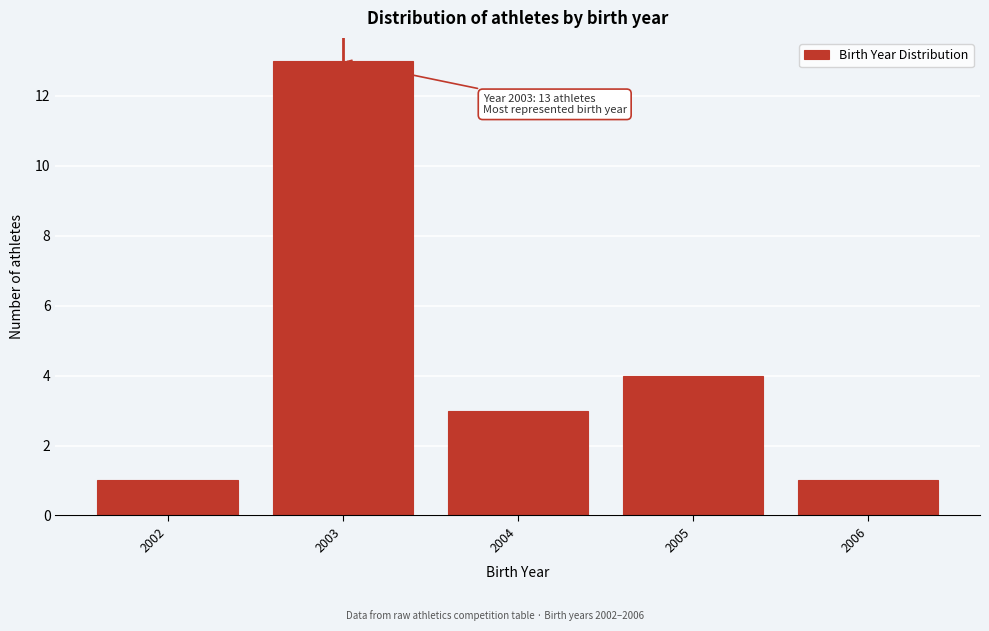

Reading left to right, extract all data points from this chart.

1	13	3	4	1